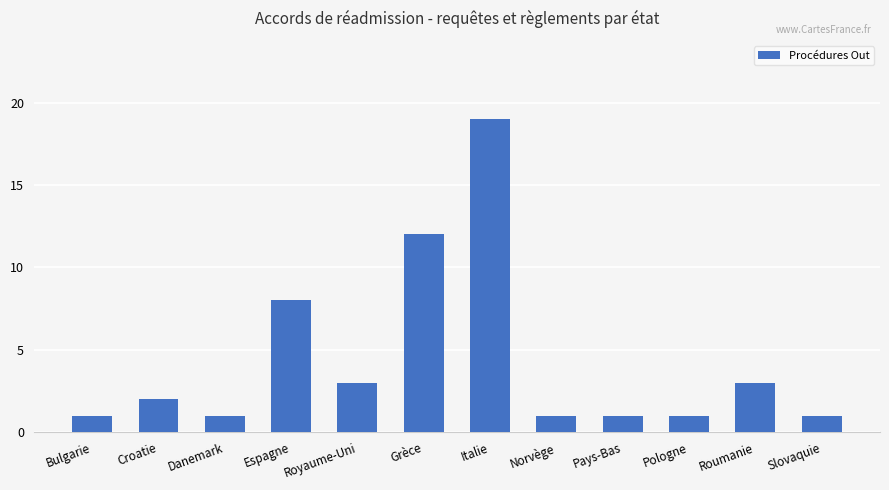

Reading left to right, what are all the values shown in this chart?

Bulgarie=1	Croatie=2	Danemark=1	Espagne=8	Royaume-Uni=3	Grèce=12	Italie=19	Norvège=1	Pays-Bas=1	Pologne=1	Roumanie=3	Slovaquie=1